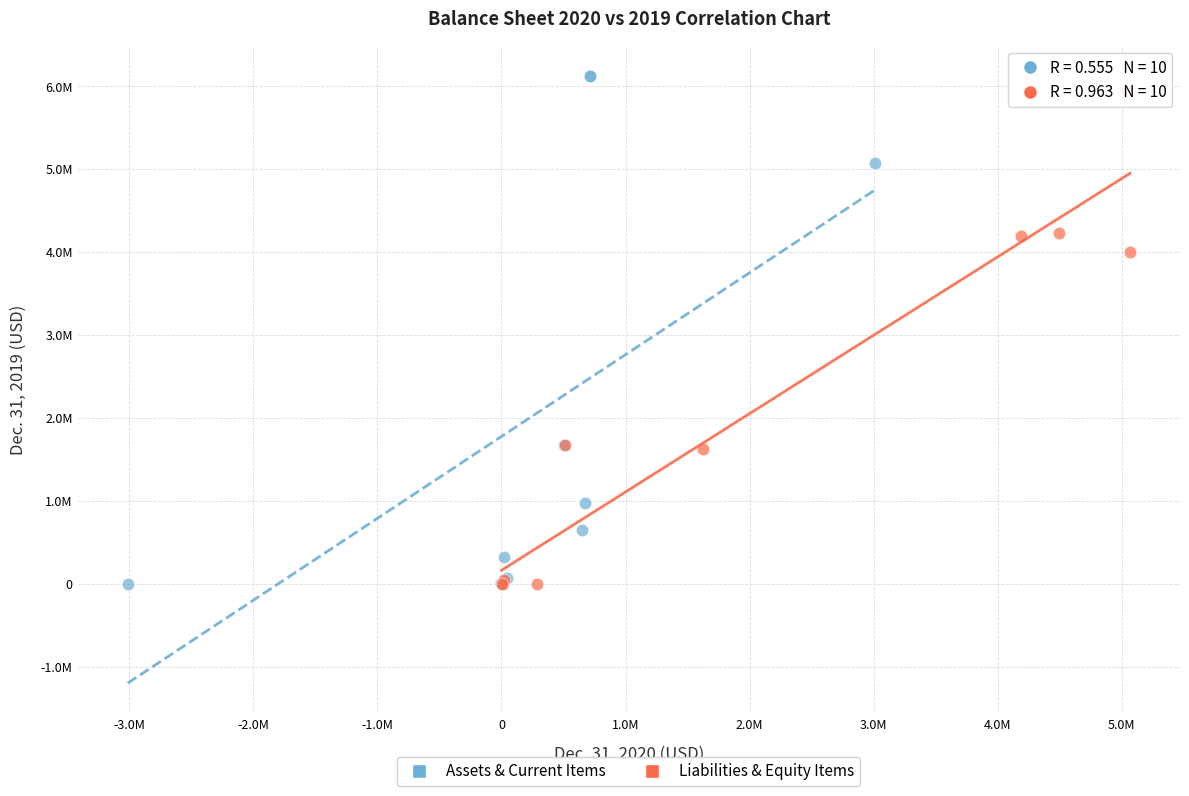

What are all the series names shown in the legend?

Assets & Current Items, Liabilities & Equity Items